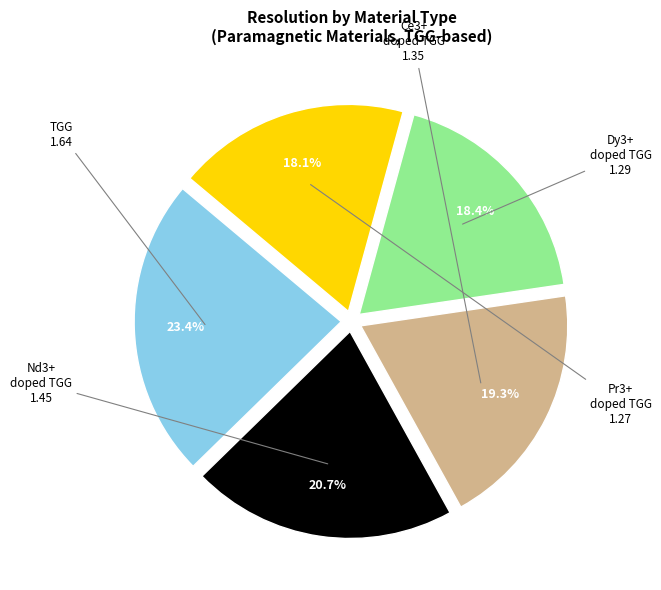

Do Pr3+ doped TGG and Dy3+ doped TGG together represent more than half of the pie?

No